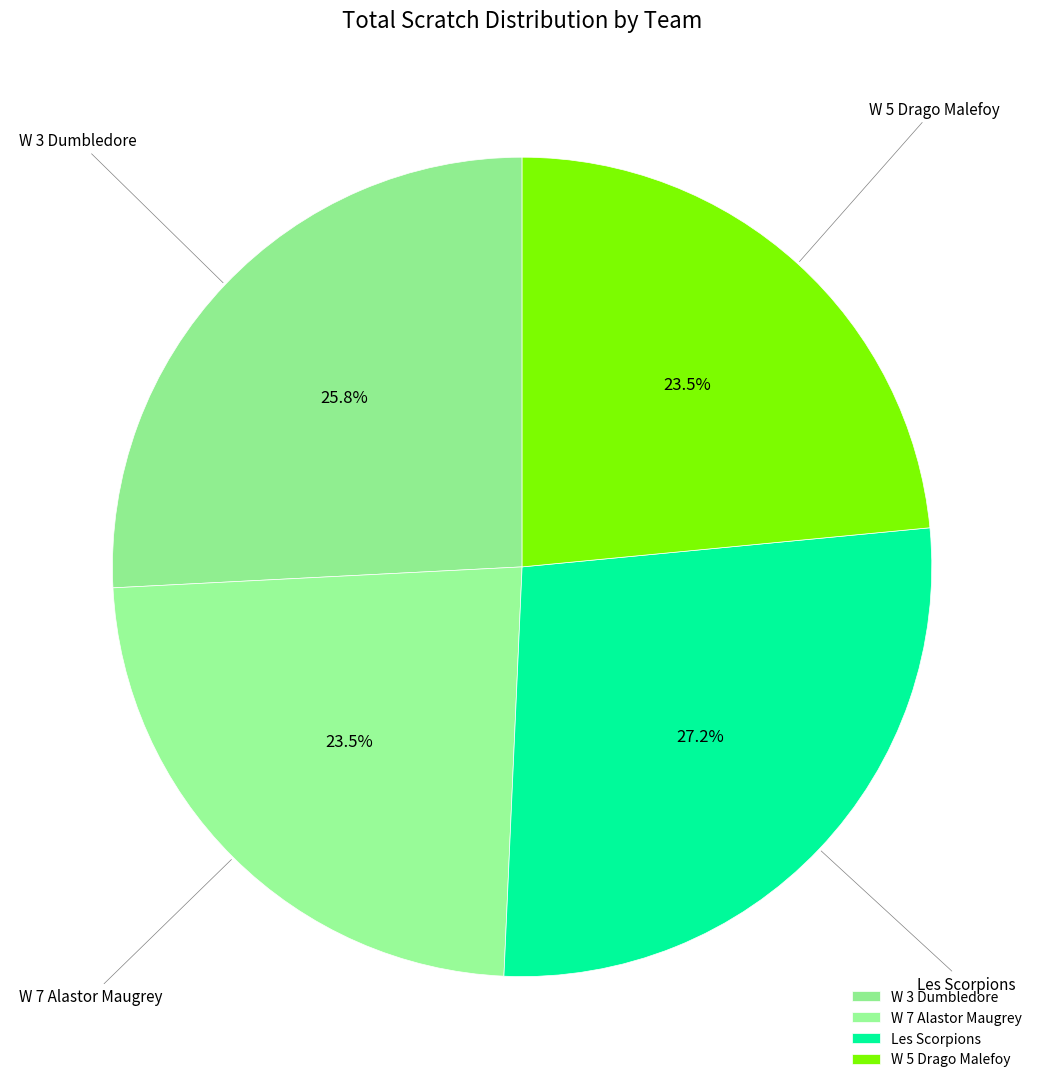

Is there a majority slice in this chart?

No